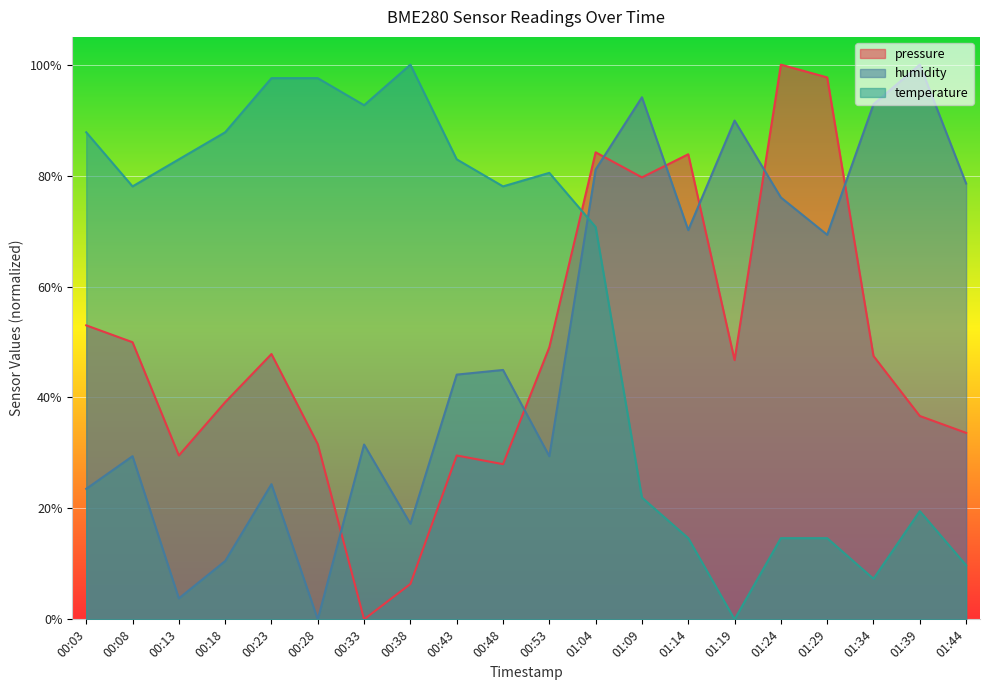

How many intersections are there between humidity and temperature?

1